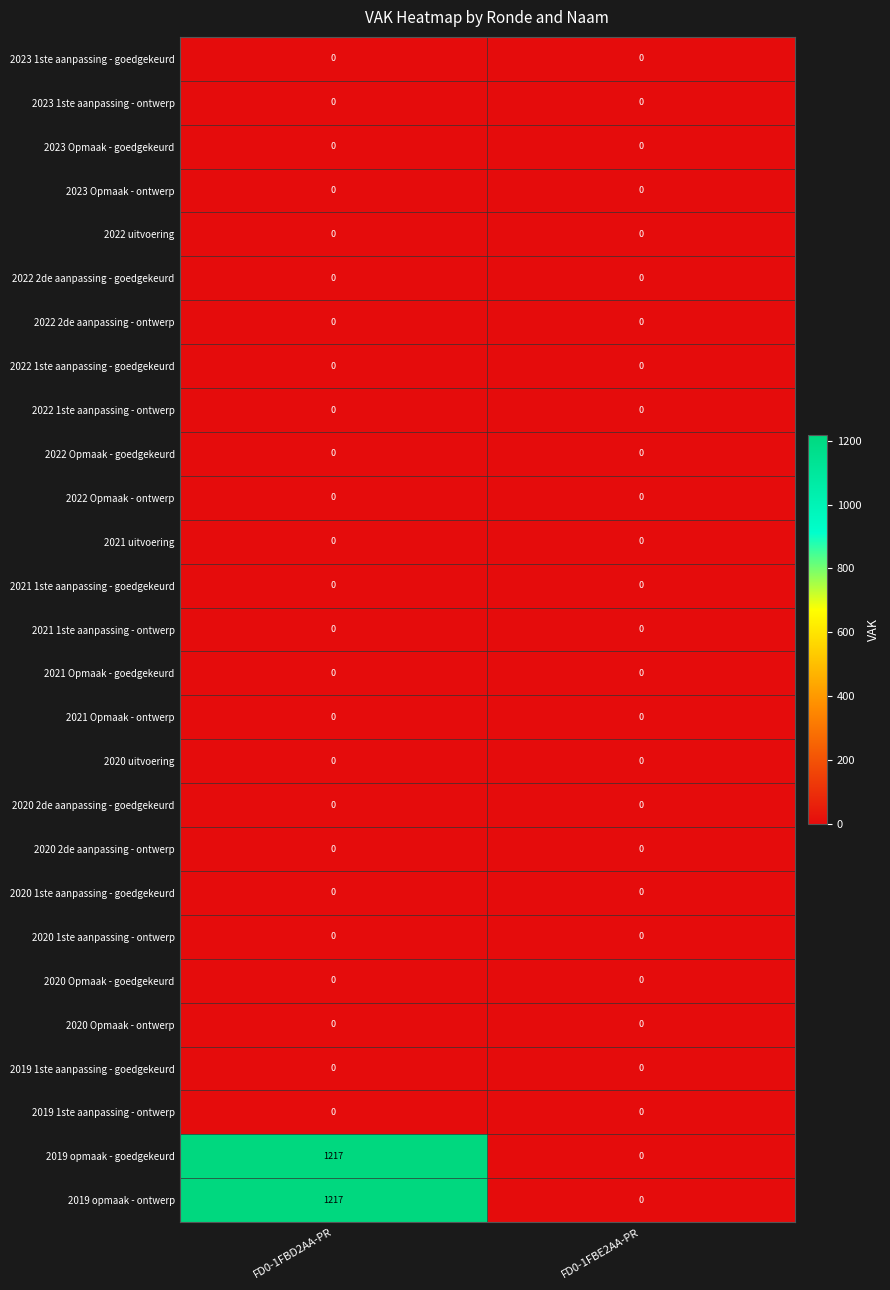

Which category has the highest value across all series?

FD0-1FBD2AA-PR